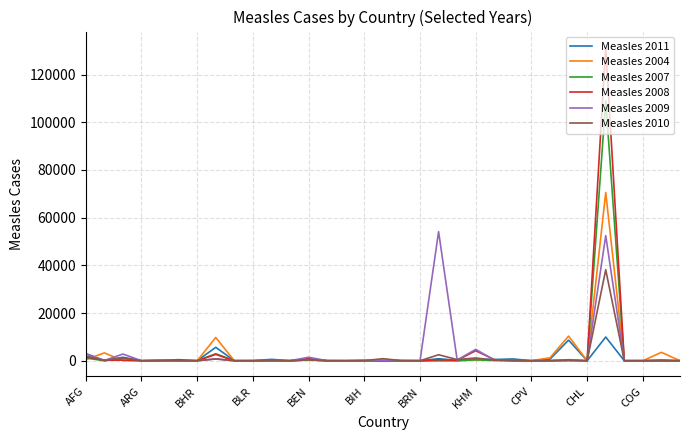

What is the difference between the maximum and minimum values in the Measles 2010 series?

38159